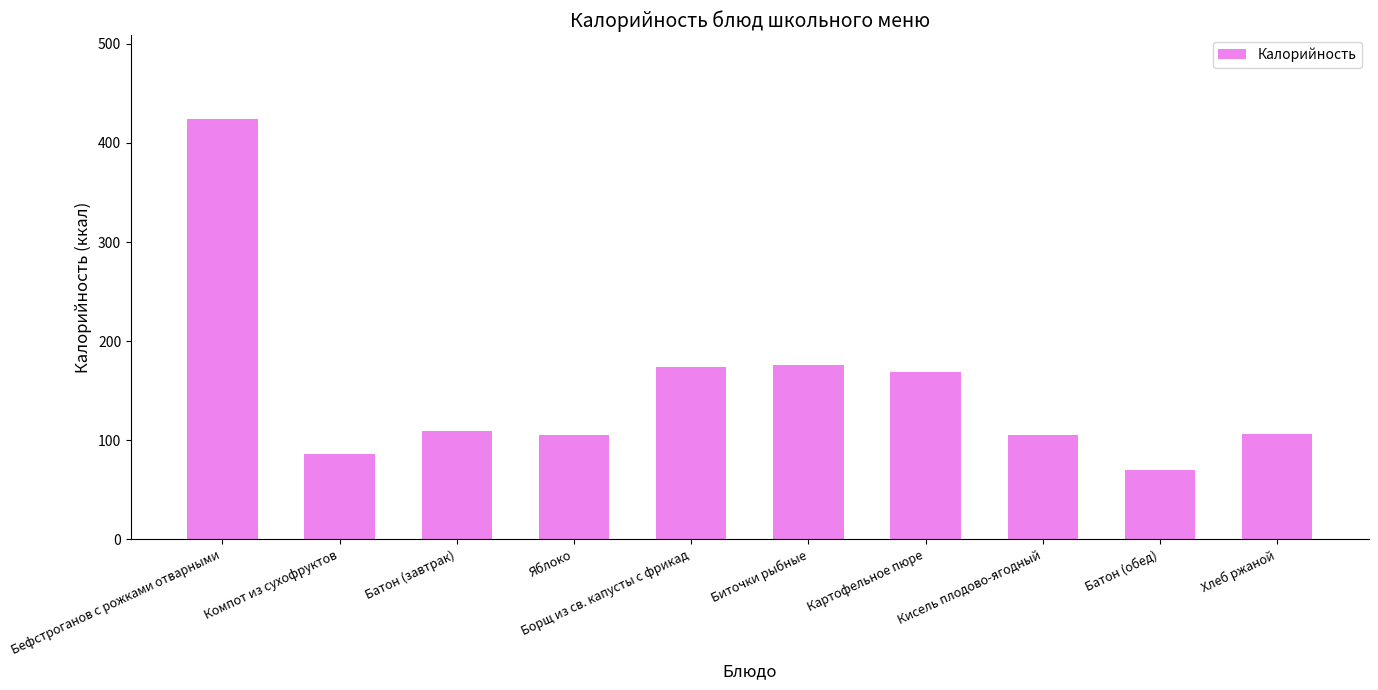

Where does the data first go above 109?

Бефстроганов с рожками отварными